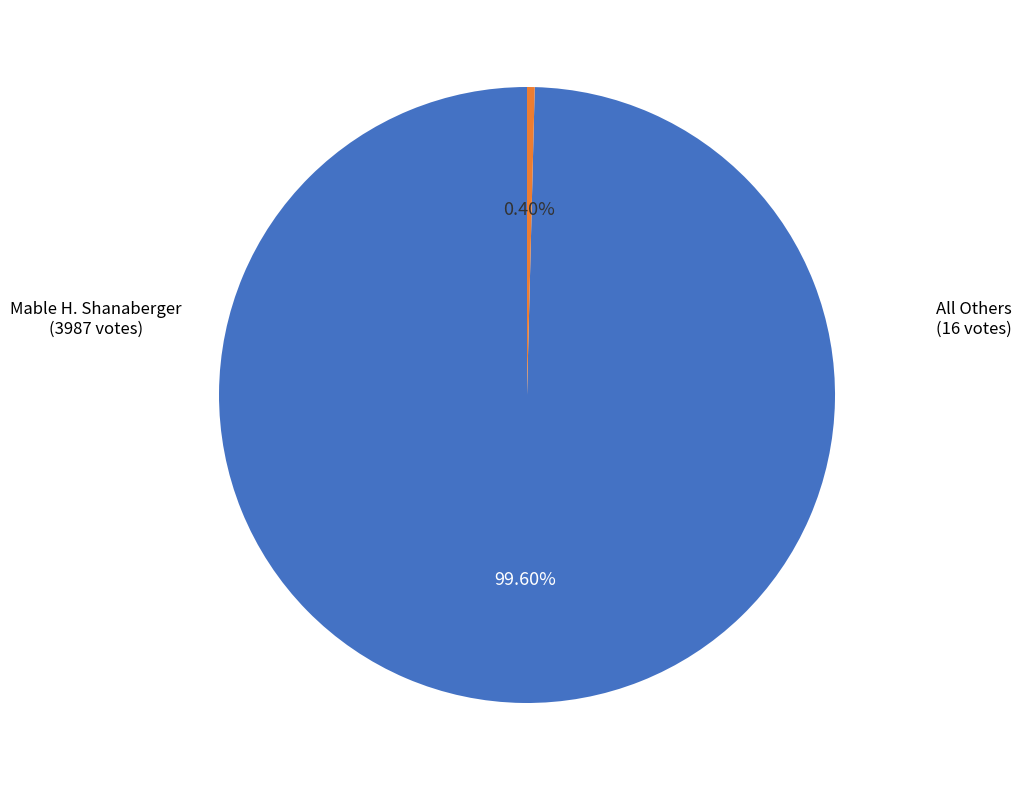

Does any single category account for the majority?

Yes